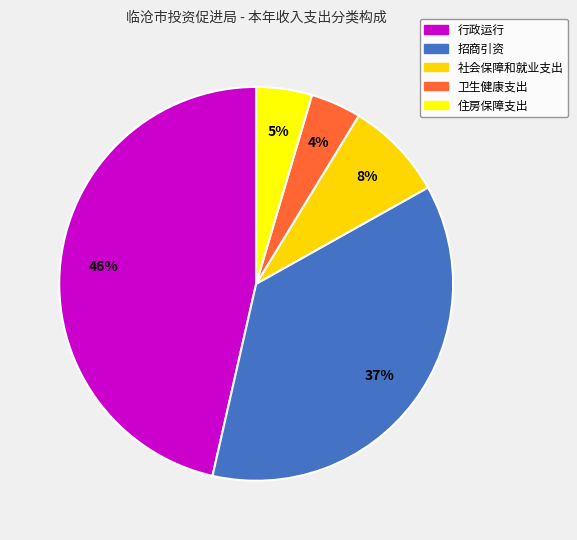

How many slices are in this pie chart?

5